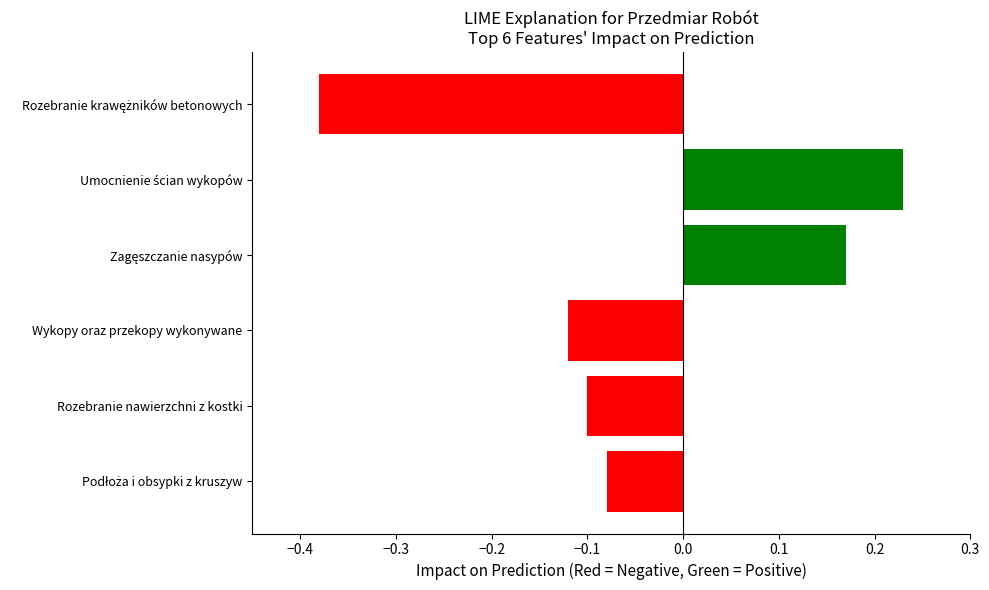

What position from the bottom is Rozebranie nawierzchni z kostki?

2